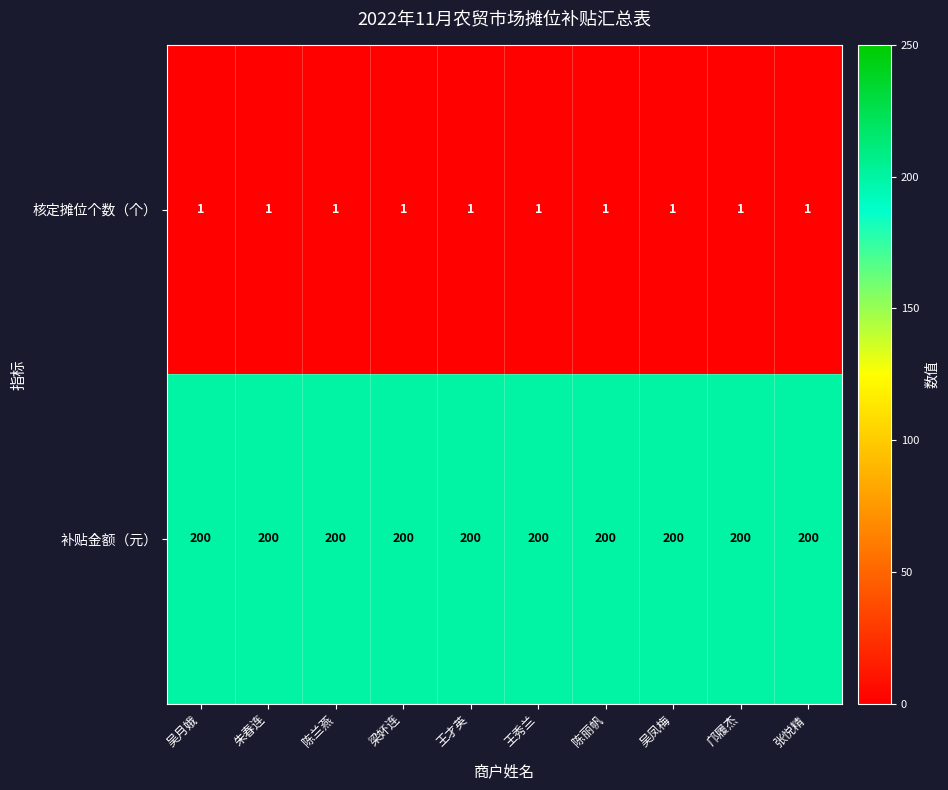

Count the number of categories in the chart.

10